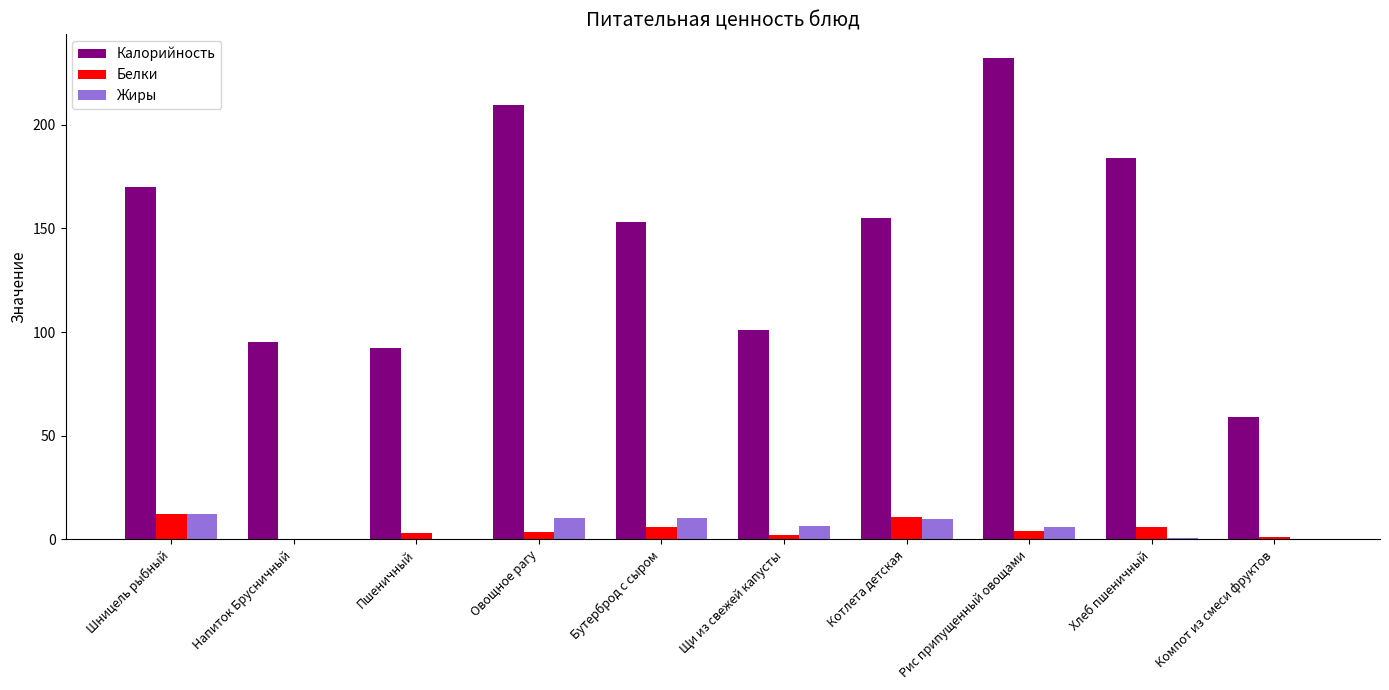

What is the maximum value for Белки?

12.0